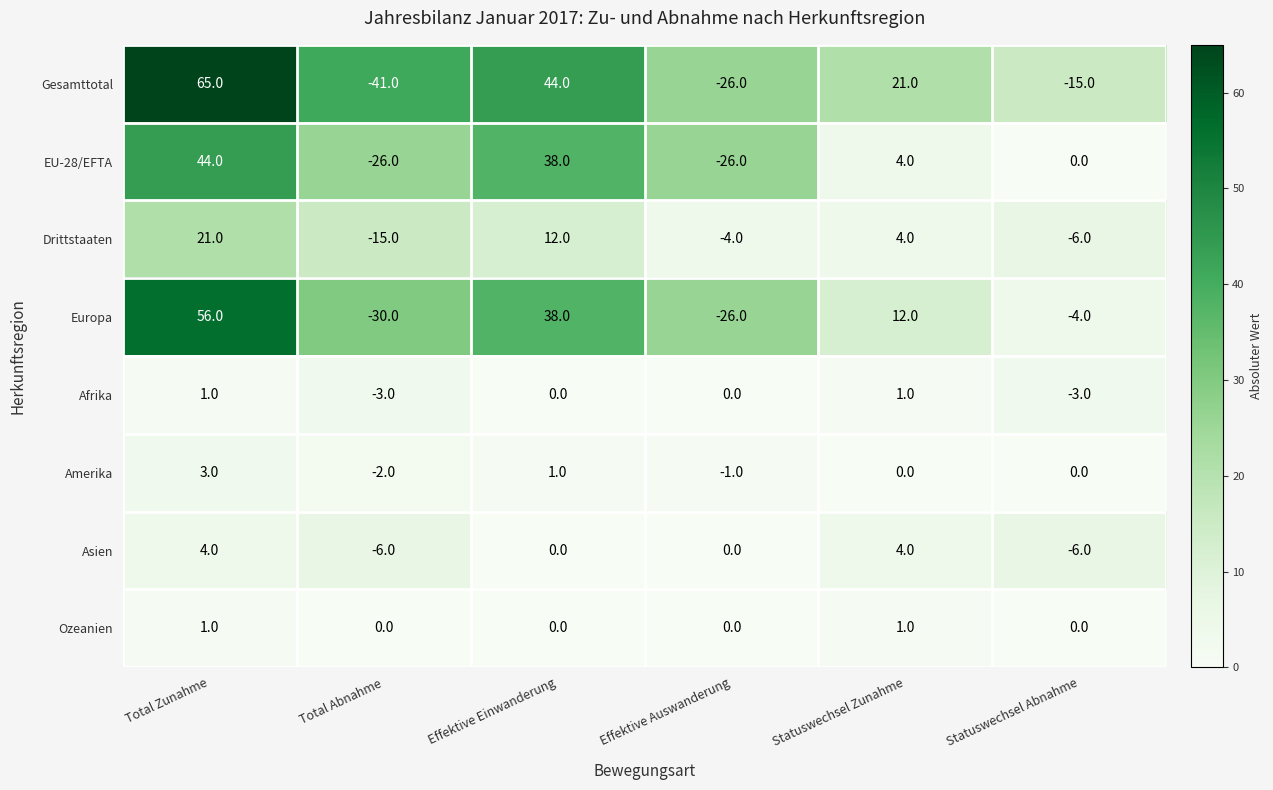

Which series has the largest total across all categories?

Gesamttotal